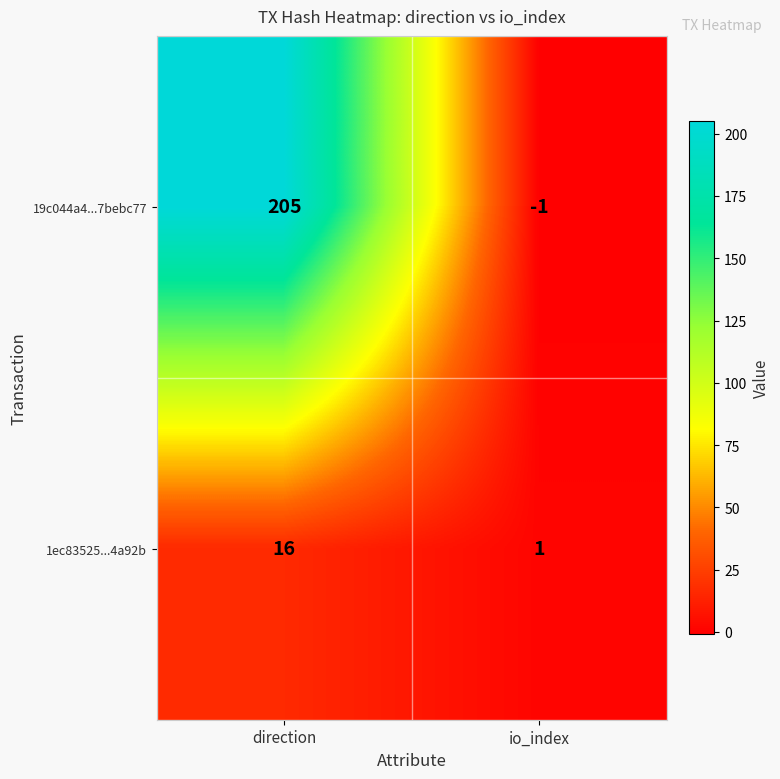

Rank the categories by 19c044a4...7bebc77 value from highest to lowest.

direction, io_index